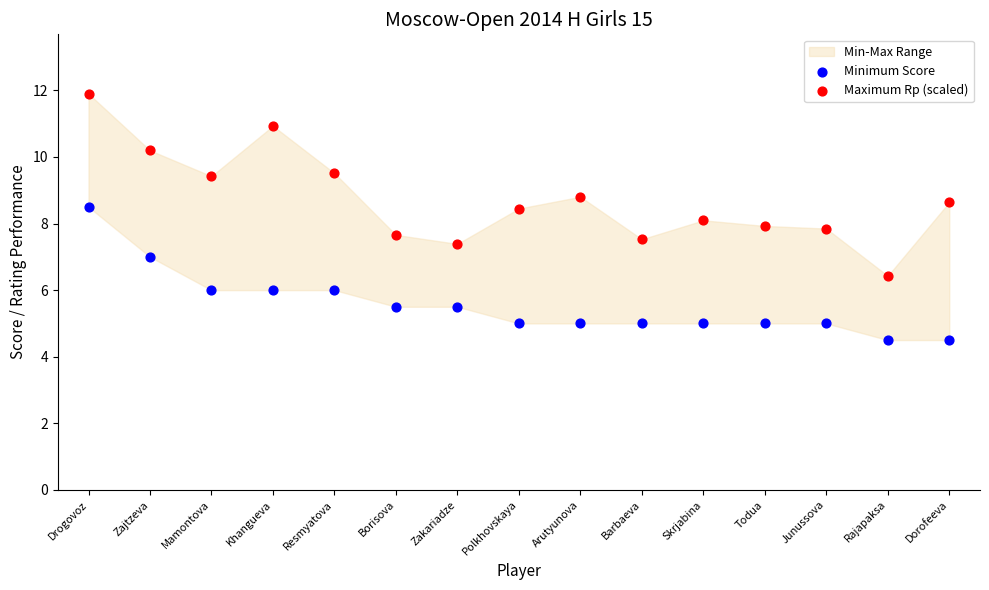

Which series reaches the minimum Y coordinate?

Minimum Score